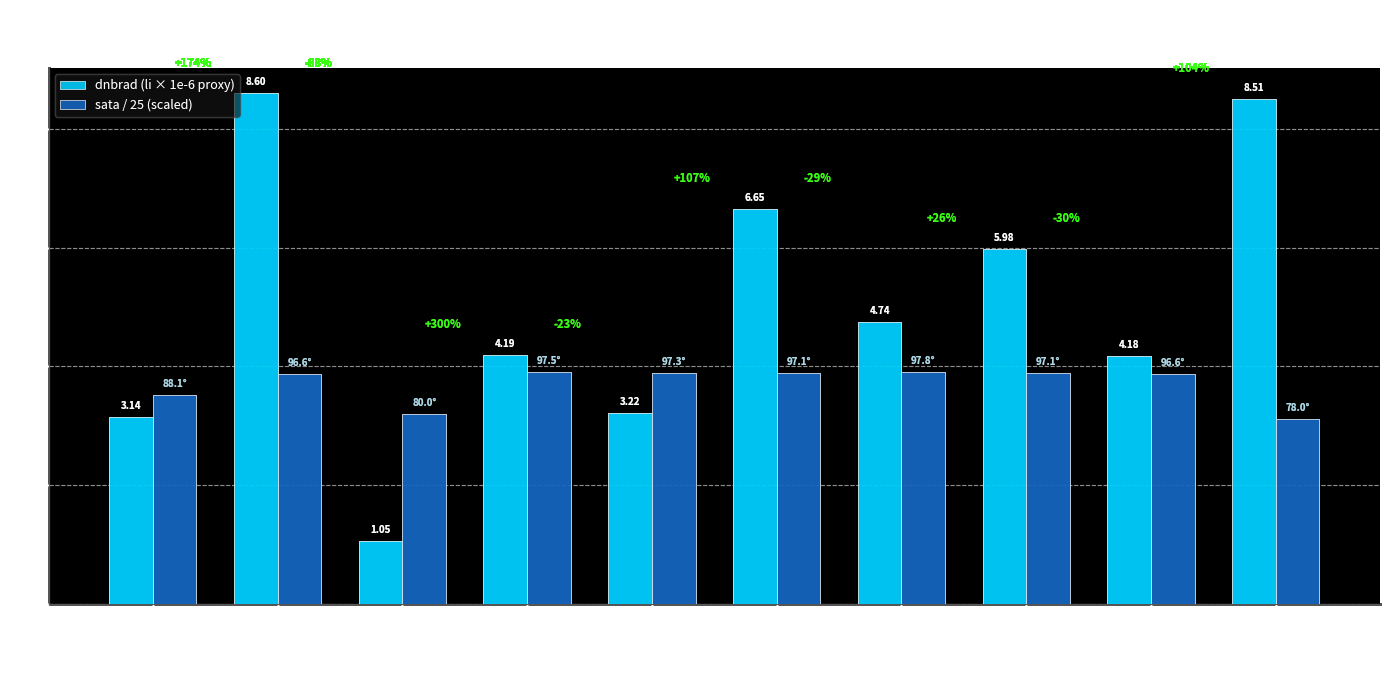

The dnbrad (li × 1e-6 proxy) series shows 2.6 at satz≈-47°(2). True or false?

False